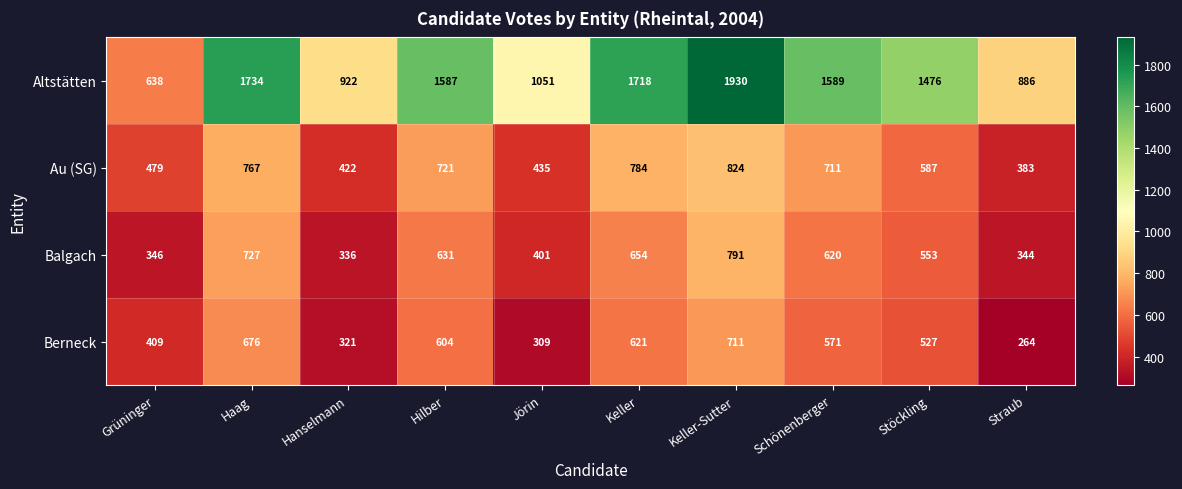

What value does the Altstätten series have at Straub, to the nearest 100?

900